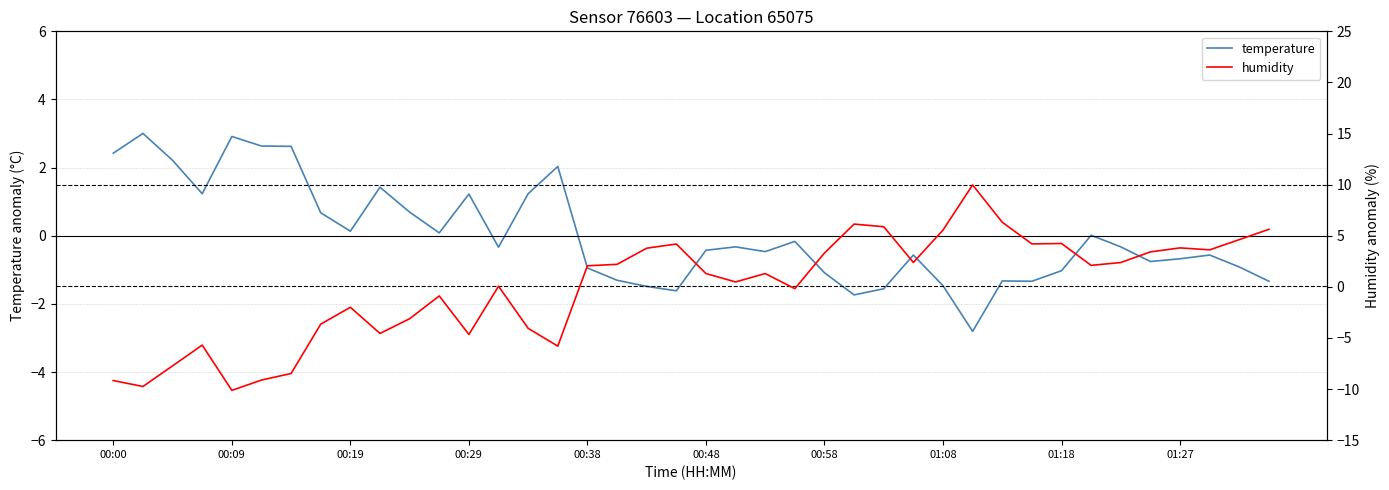

The value of humidity at 00:48 is 1.3. True or false?

True